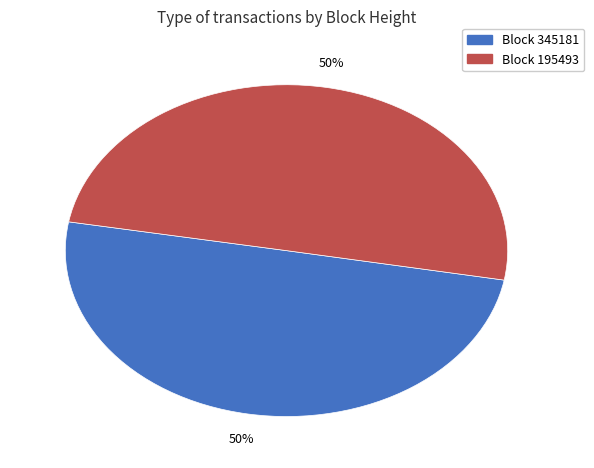

To the nearest percent, what is the average slice percentage?

50%